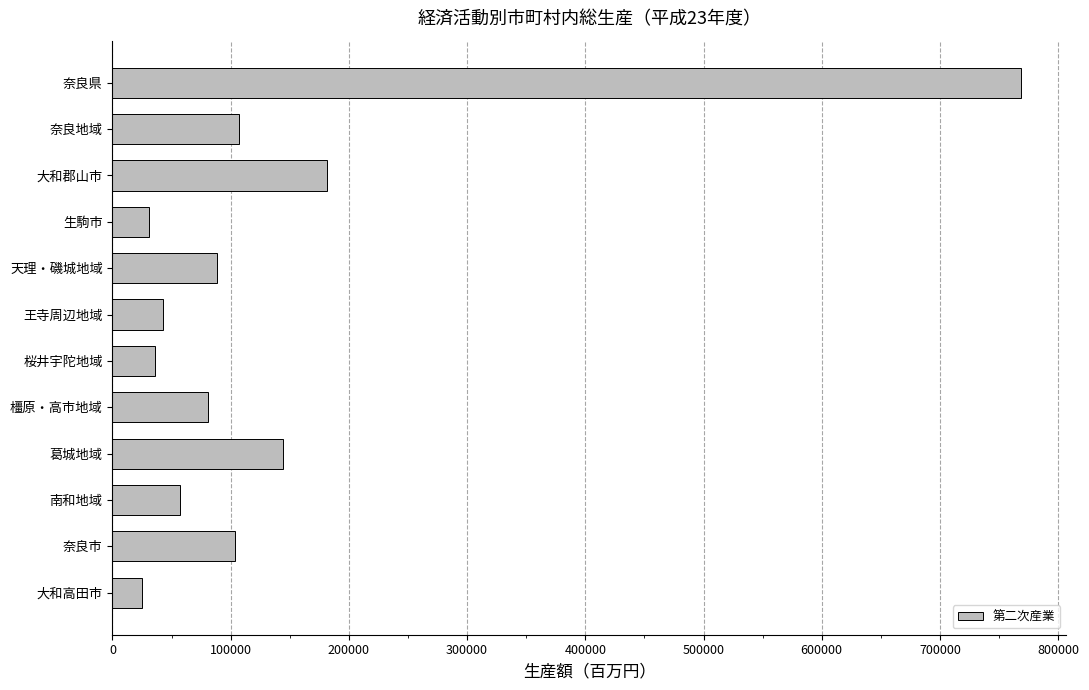

What is the difference between the second highest and second lowest values?

150825